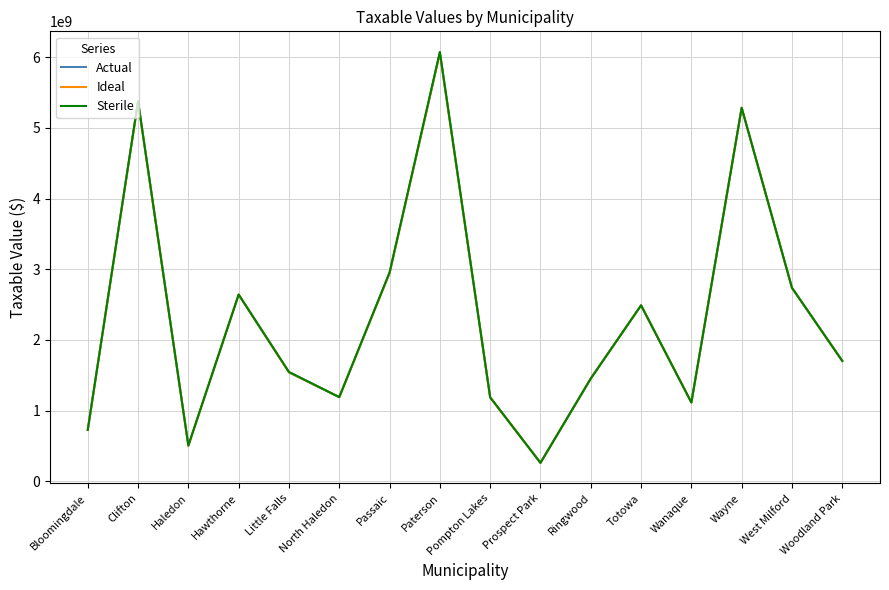

Is the value of Sterile at Totowa greater than the value of Ideal at Ringwood?

Yes